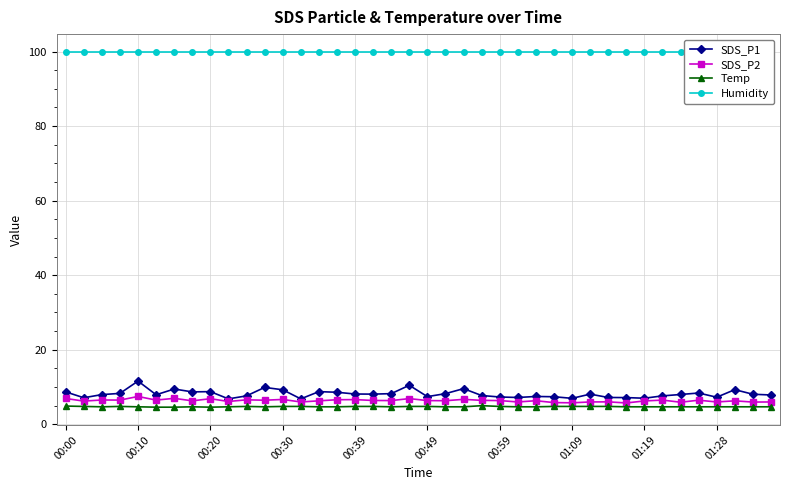

Reading left to right, what are all the values shown in this chart?

SDS_P1: 8.7	7.1	8.0	8.3	11.6	7.9	9.5	8.7	8.8	6.8	7.6	9.9	9.3	6.8	8.8	8.6	8.1	8.1	8.2	10.5	7.4	8.2	9.6	7.7	7.3	7.2	7.5	7.4	7.0	8.1	7.2	7.2	7.0	7.6	8.0	8.4	7.3	9.3	8.1	7.9
SDS_P2: 6.9	6.2	6.5	6.5	7.5	6.5	7.0	6.3	6.9	6.1	6.6	6.5	6.7	6.0	6.3	6.6	6.6	6.4	6.4	6.9	6.4	6.3	6.7	6.4	6.4	6.0	6.3	5.8	5.8	6.0	6.0	5.7	6.3	6.5	5.9	6.5	6.0	6.3	6.0	6.0
Temp: 4.9	4.8	4.7	4.8	4.7	4.6	4.6	4.7	4.6	4.7	4.8	4.7	4.8	4.8	4.7	4.7	4.8	4.8	4.7	4.8	4.8	4.7	4.7	5.0	4.8	4.7	4.7	4.8	4.8	4.8	4.8	4.7	4.7	4.7	4.7	4.7	4.7	4.7	4.7	4.7
Humidity: 99.9	99.9	99.9	99.9	99.9	99.9	99.9	99.9	99.9	99.9	99.9	99.9	99.9	99.9	99.9	99.9	99.9	99.9	99.9	99.9	99.9	99.9	99.9	99.9	99.9	99.9	99.9	99.9	99.9	99.9	99.9	99.9	99.9	99.9	99.9	99.9	99.9	99.9	99.9	99.9